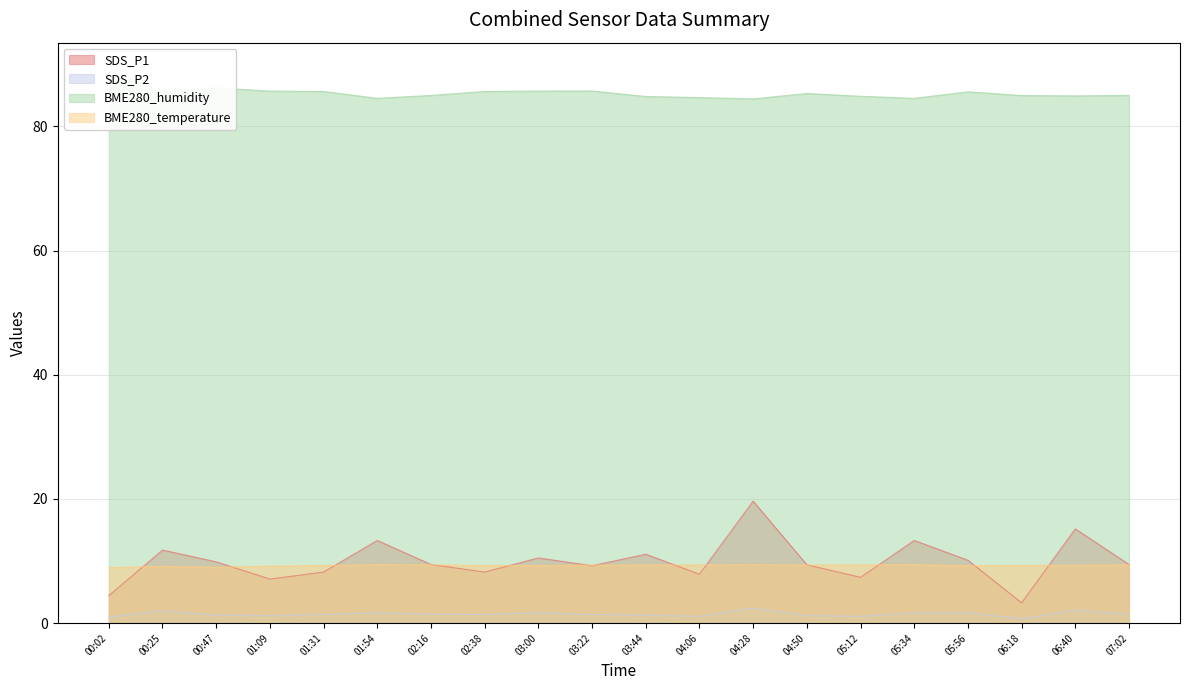

What is the label of the 4th point from the right?

05:56